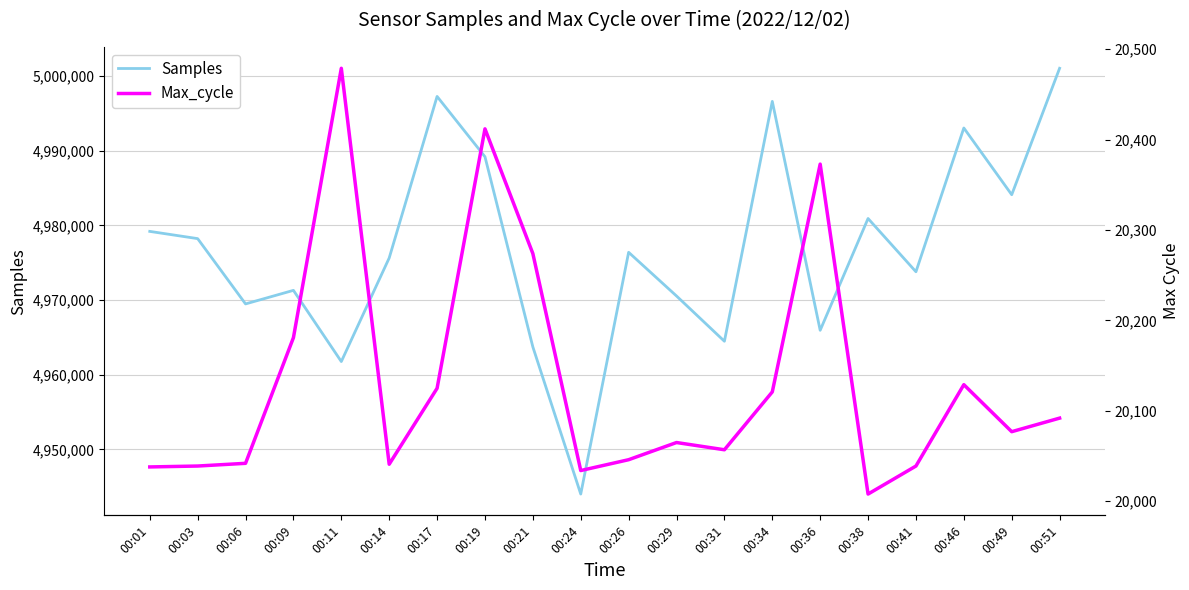

Reading right to left, extract all data points from this chart.

Samples: 00:51=5001026	00:49=4984098	00:46=4993032	00:41=4973786	00:38=4980916	00:36=4965950	00:34=4996594	00:31=4964482	00:29=4970541	00:26=4976389	00:24=4944026	00:21=4963719	00:19=4989182	00:17=4997256	00:14=4975632	00:11=4961765	00:09=4971296	00:06=4969480	00:03=4978222	00:01=4979190
Max_cycle: 00:51=20092	00:49=20077	00:46=20129	00:41=20039	00:38=20008	00:36=20373	00:34=20121	00:31=20057	00:29=20065	00:26=20046	00:24=20034	00:21=20274	00:19=20412	00:17=20125	00:14=20041	00:11=20479	00:09=20181	00:06=20042	00:03=20039	00:01=20038